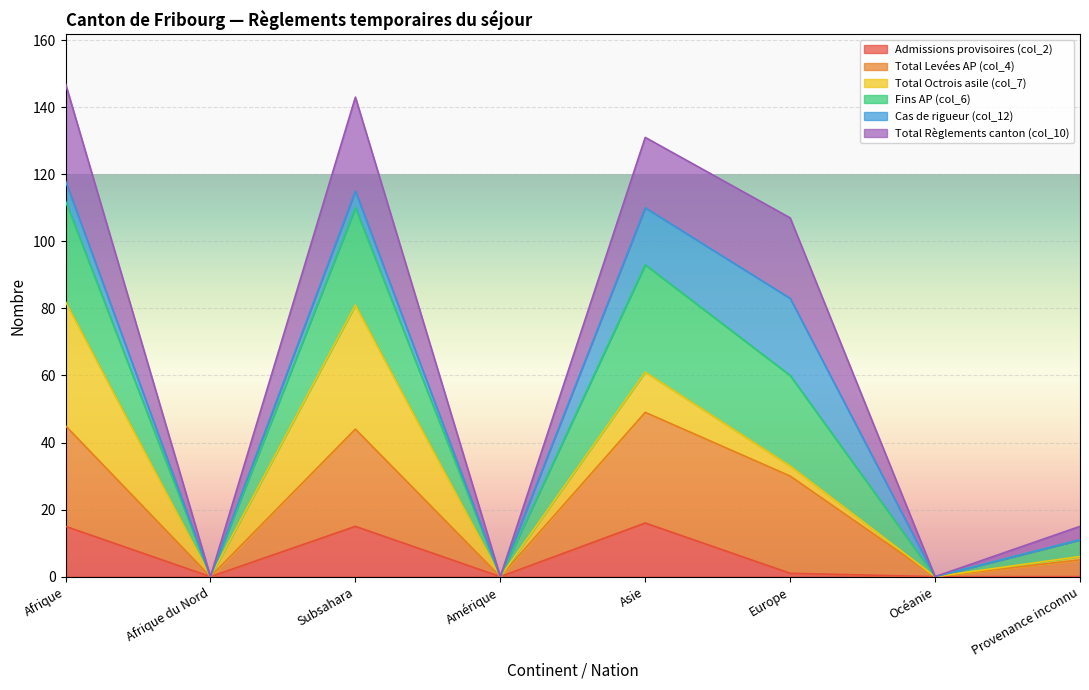

True or false: Admissions provisoires (col_2) has a value of -7 at Provenance inconnu.

False